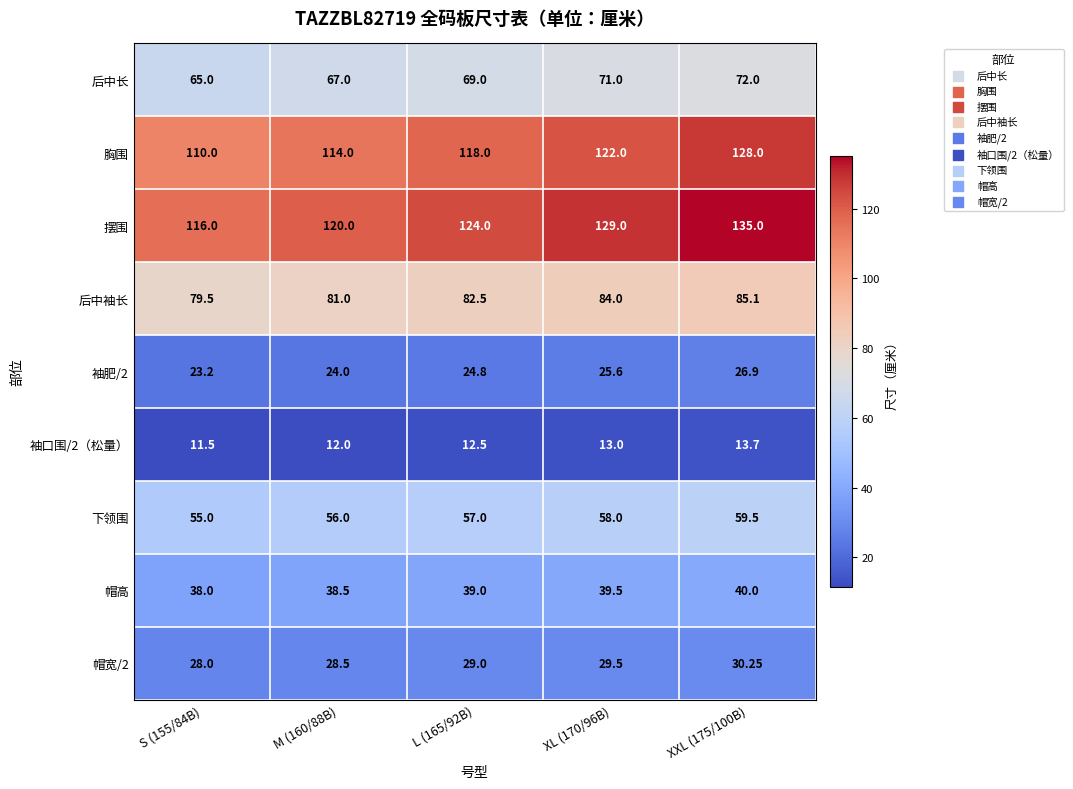

Which series has the largest total across all categories?

摆围